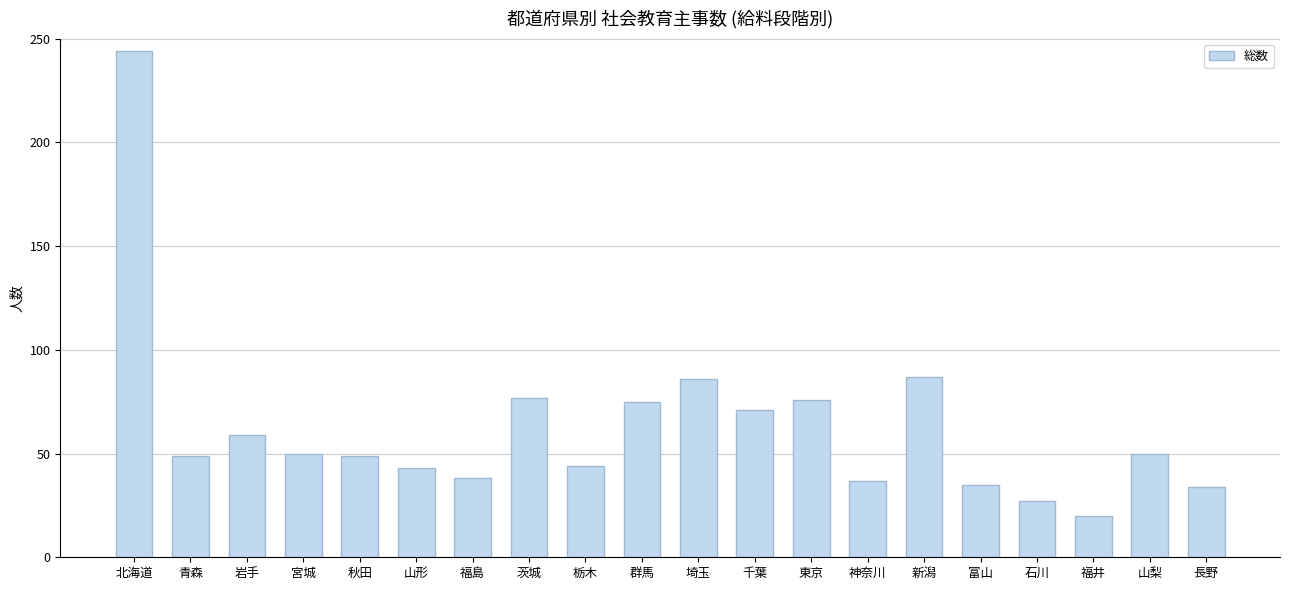

Read the value at 栃木, to the nearest 5.

45